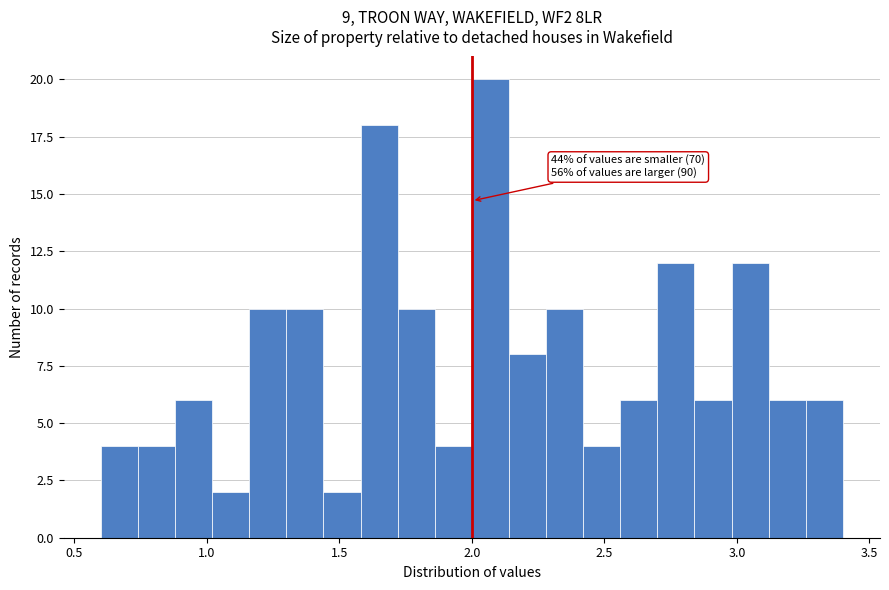

Around what value on the x-axis is the tallest bar? Give the approximate position of its centre, as read against the axis.

2.05